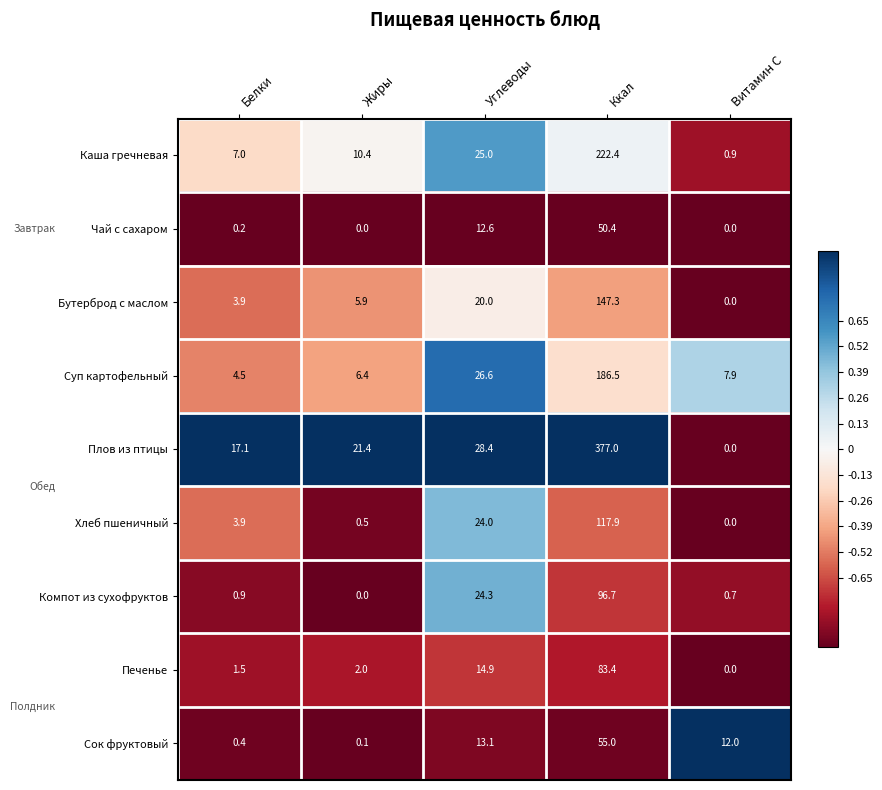

Which series changed the most between Белки and Углеводы?

Компот из сухофруктов